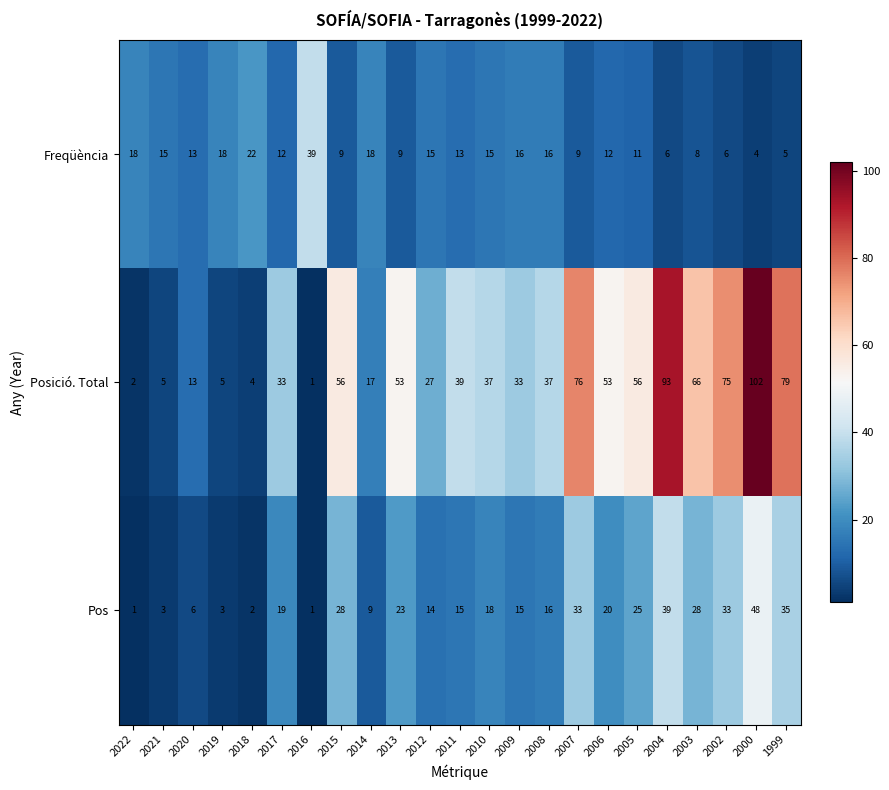

What is the greatest value displayed?

102